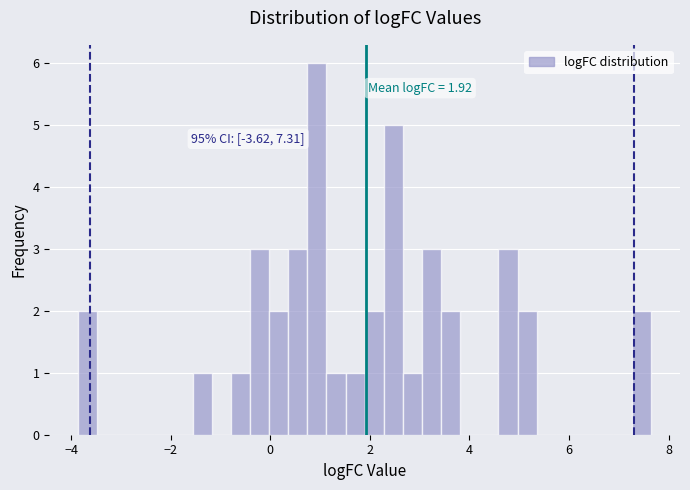

Around what value on the x-axis is the tallest bar? Give the approximate position of its centre, as read against the axis.

1.0